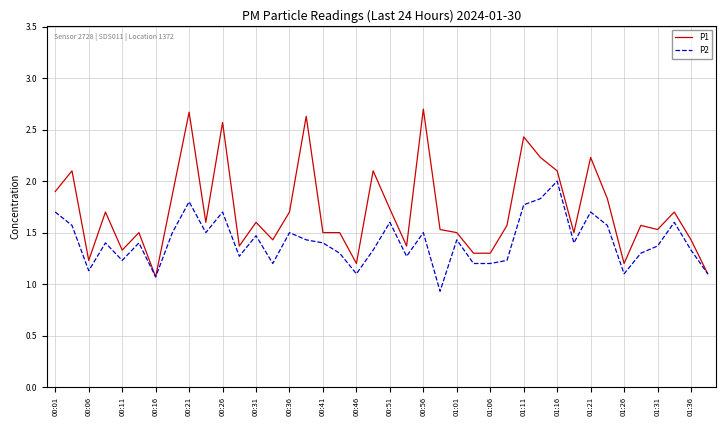

List the series in order of their peak value, lowest first.

P2, P1